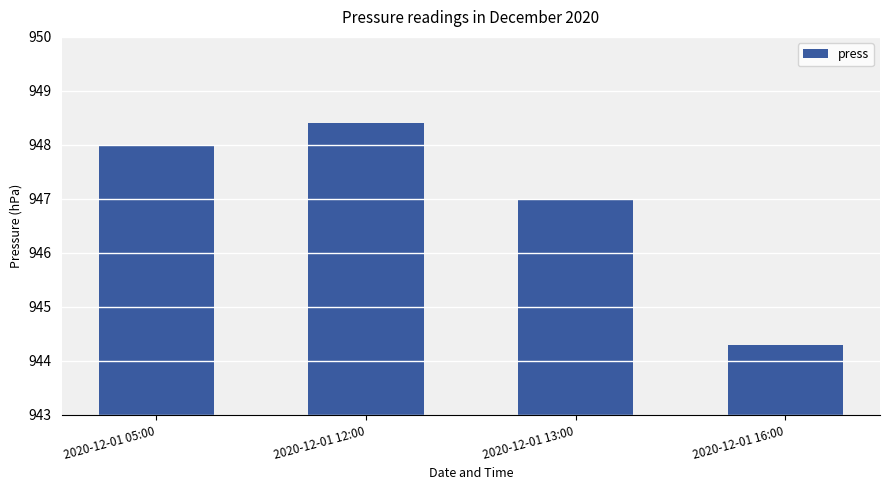

What is the change in value from 2020-12-01 05:00 to 2020-12-01 16:00?

-3.7